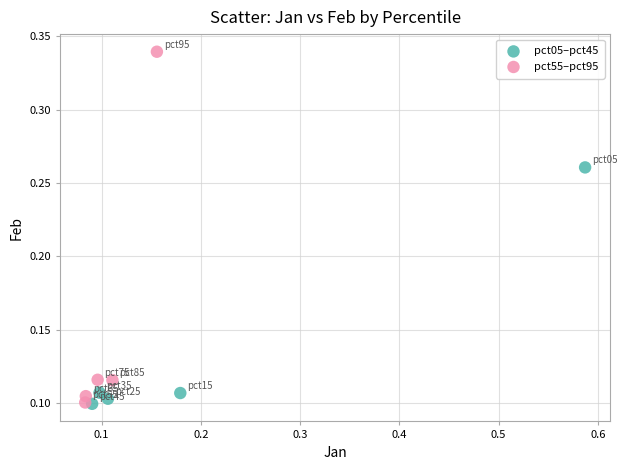

Which series reaches the maximum Y coordinate?

pct55–pct95